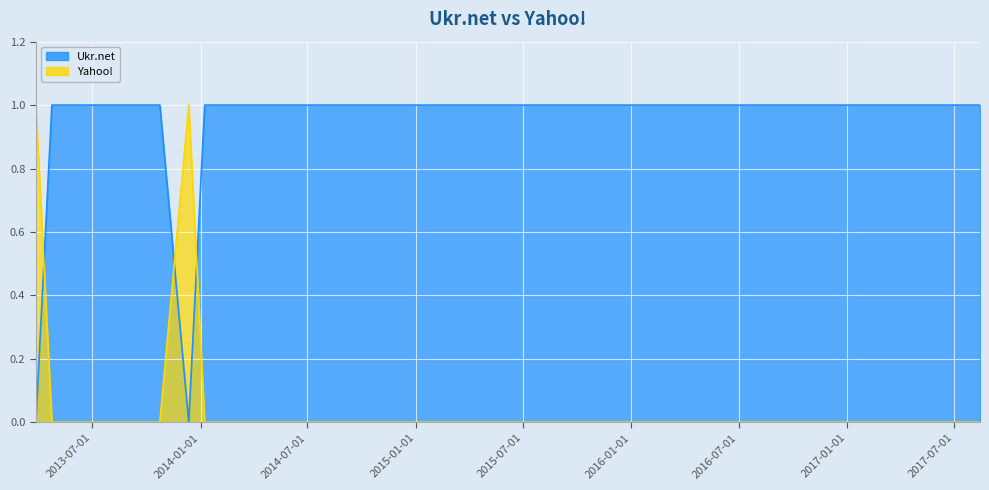

Reading right to left, list all the values displayed in this chart.

Ukr.net: 1	1	0	1	1	0
Yahoo!: 0	0	1	0	0	1